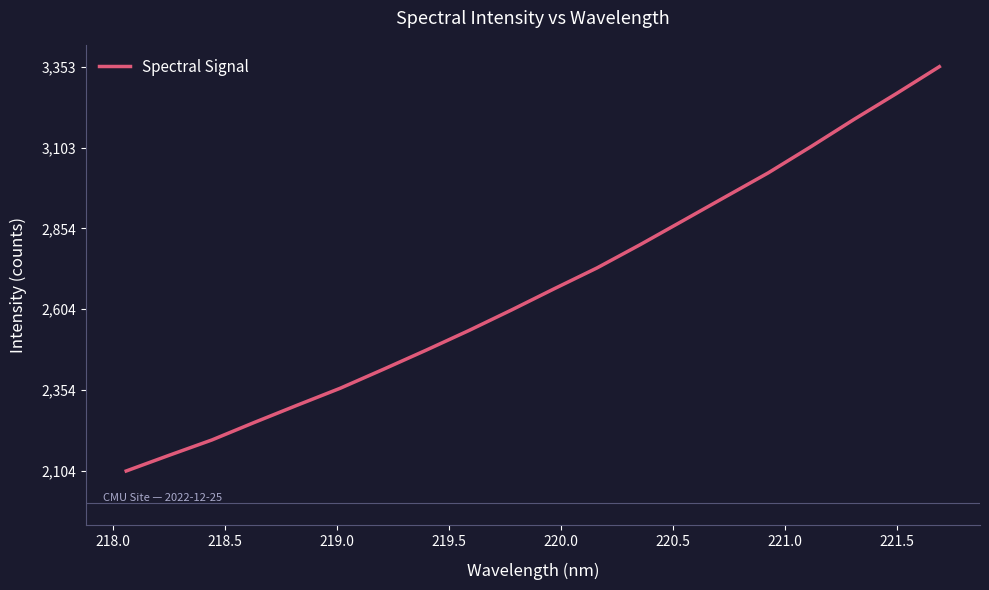

What is the maximum value shown in the chart?

3353.4